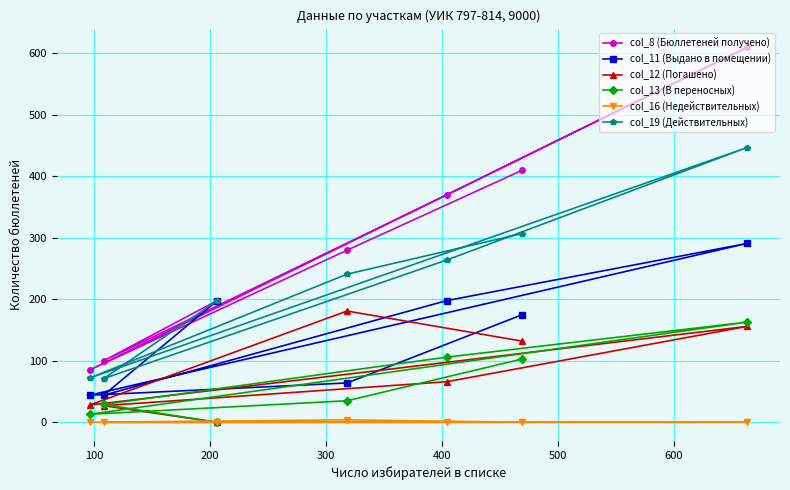

True or false: col_12 (Погашено) has more than 1 points higher than both neighbors.

True